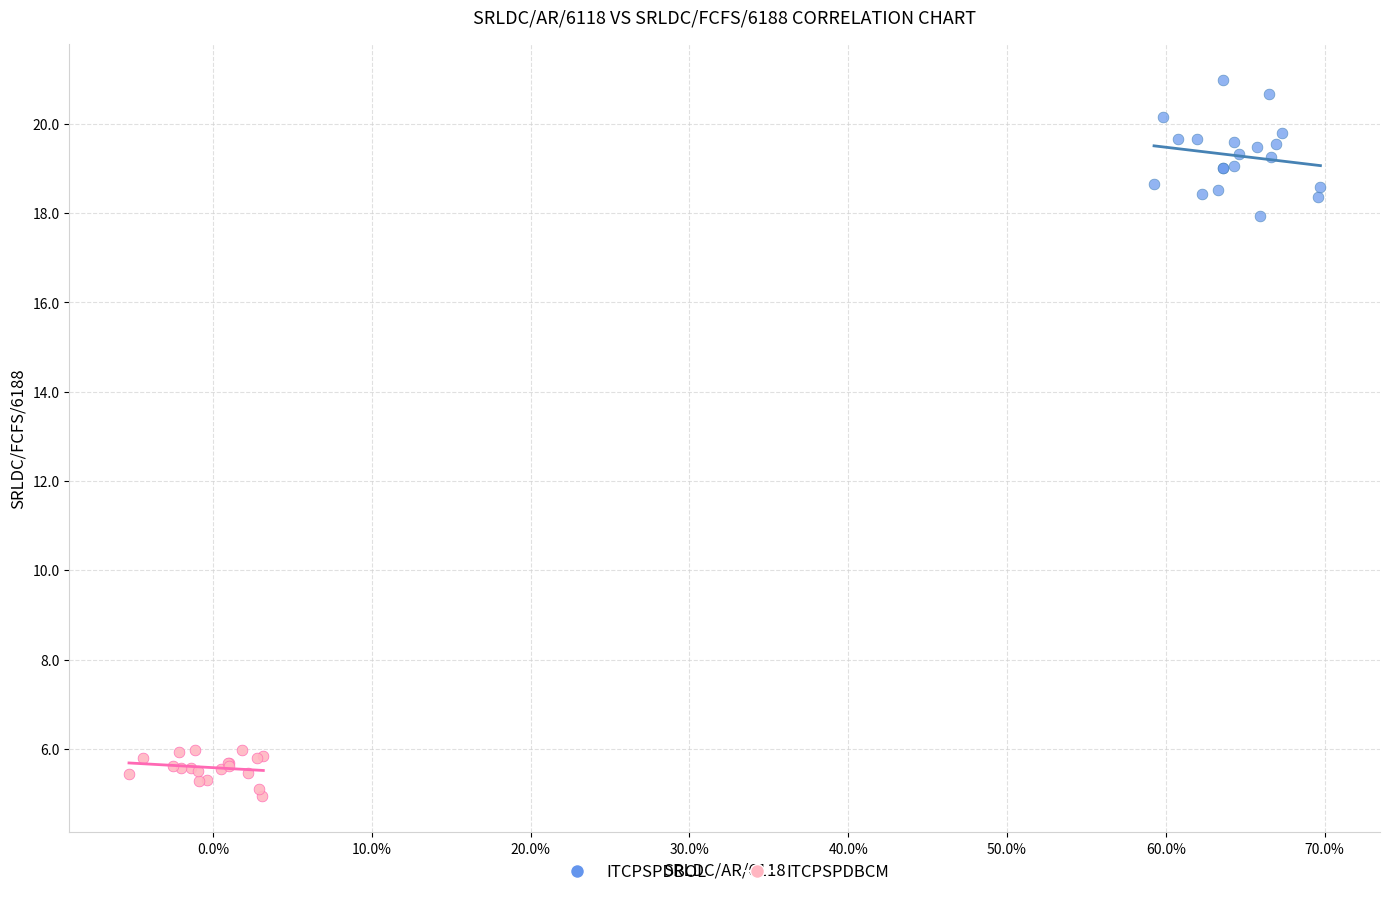

Which series reaches the maximum Y coordinate?

ITCPSPDBOL